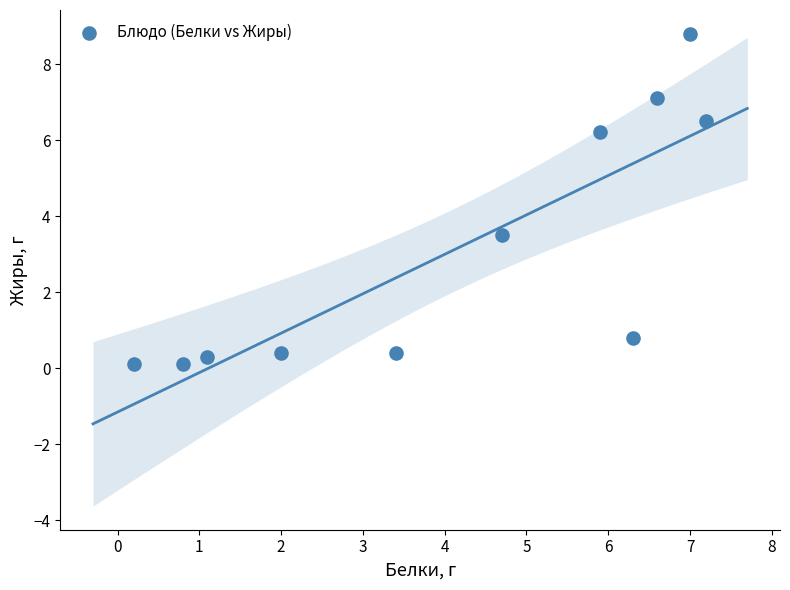

What is the range of Y values (max minus min)?

8.7